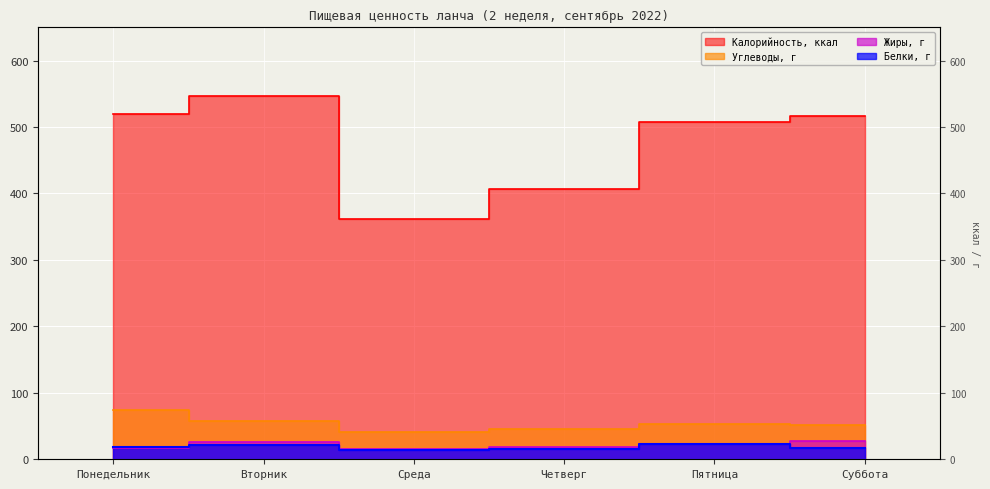

In Углеводы, г, how many points are lower than both neighbors (excluding endpoints)?

1